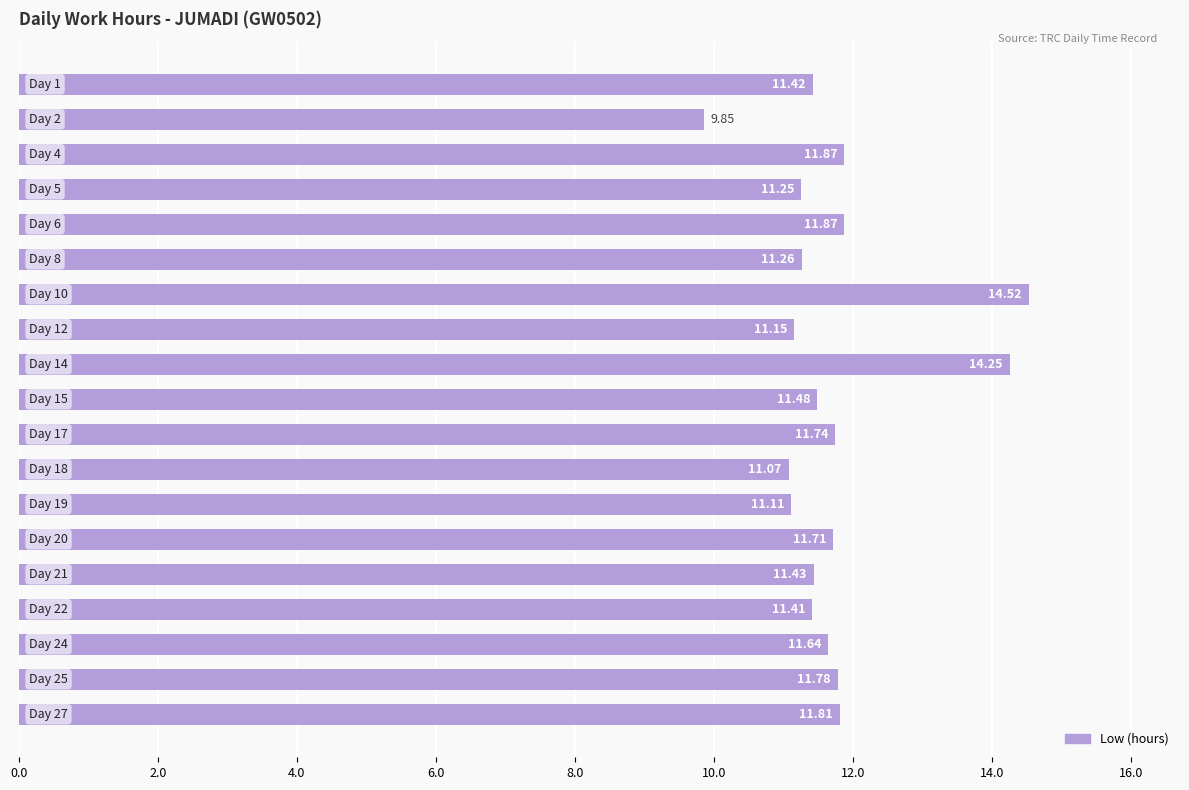

What is the difference between the maximum and minimum values?

4.7